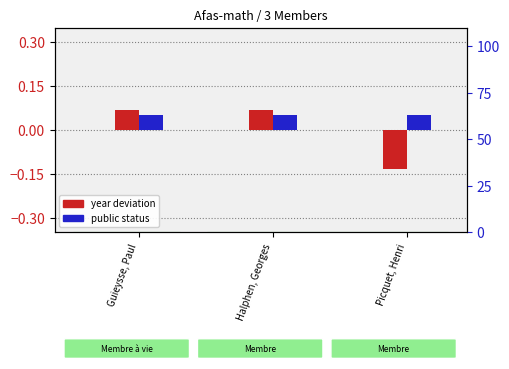

At which category does the chart reach its minimum across all series?

Picquet, Henri